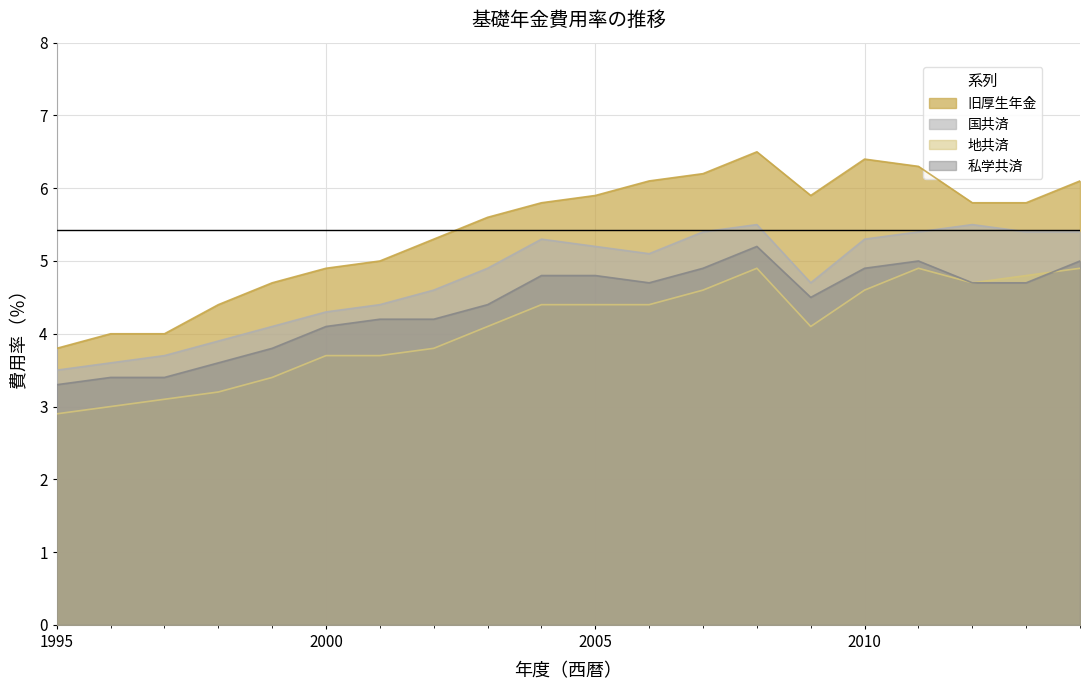

The 国共済 series shows 8.7 at 2011. True or false?

False